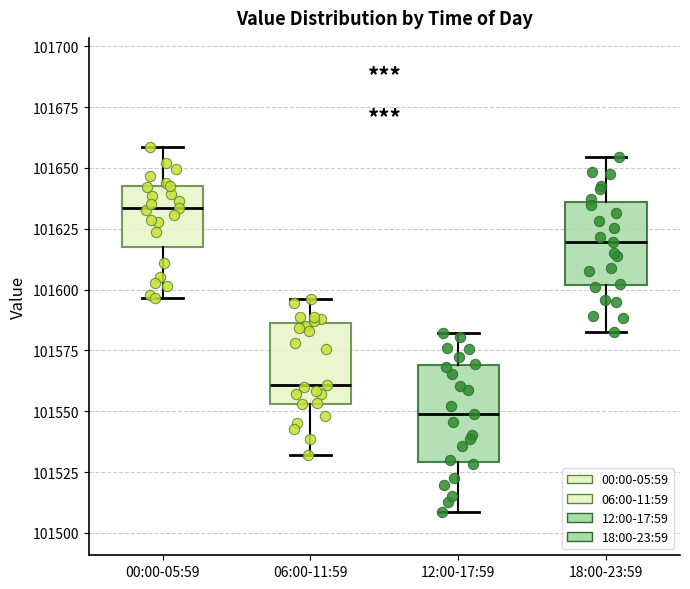

Comparing the boxes themselves (not the whiskers), which one is the tallest?

12:00-17:59